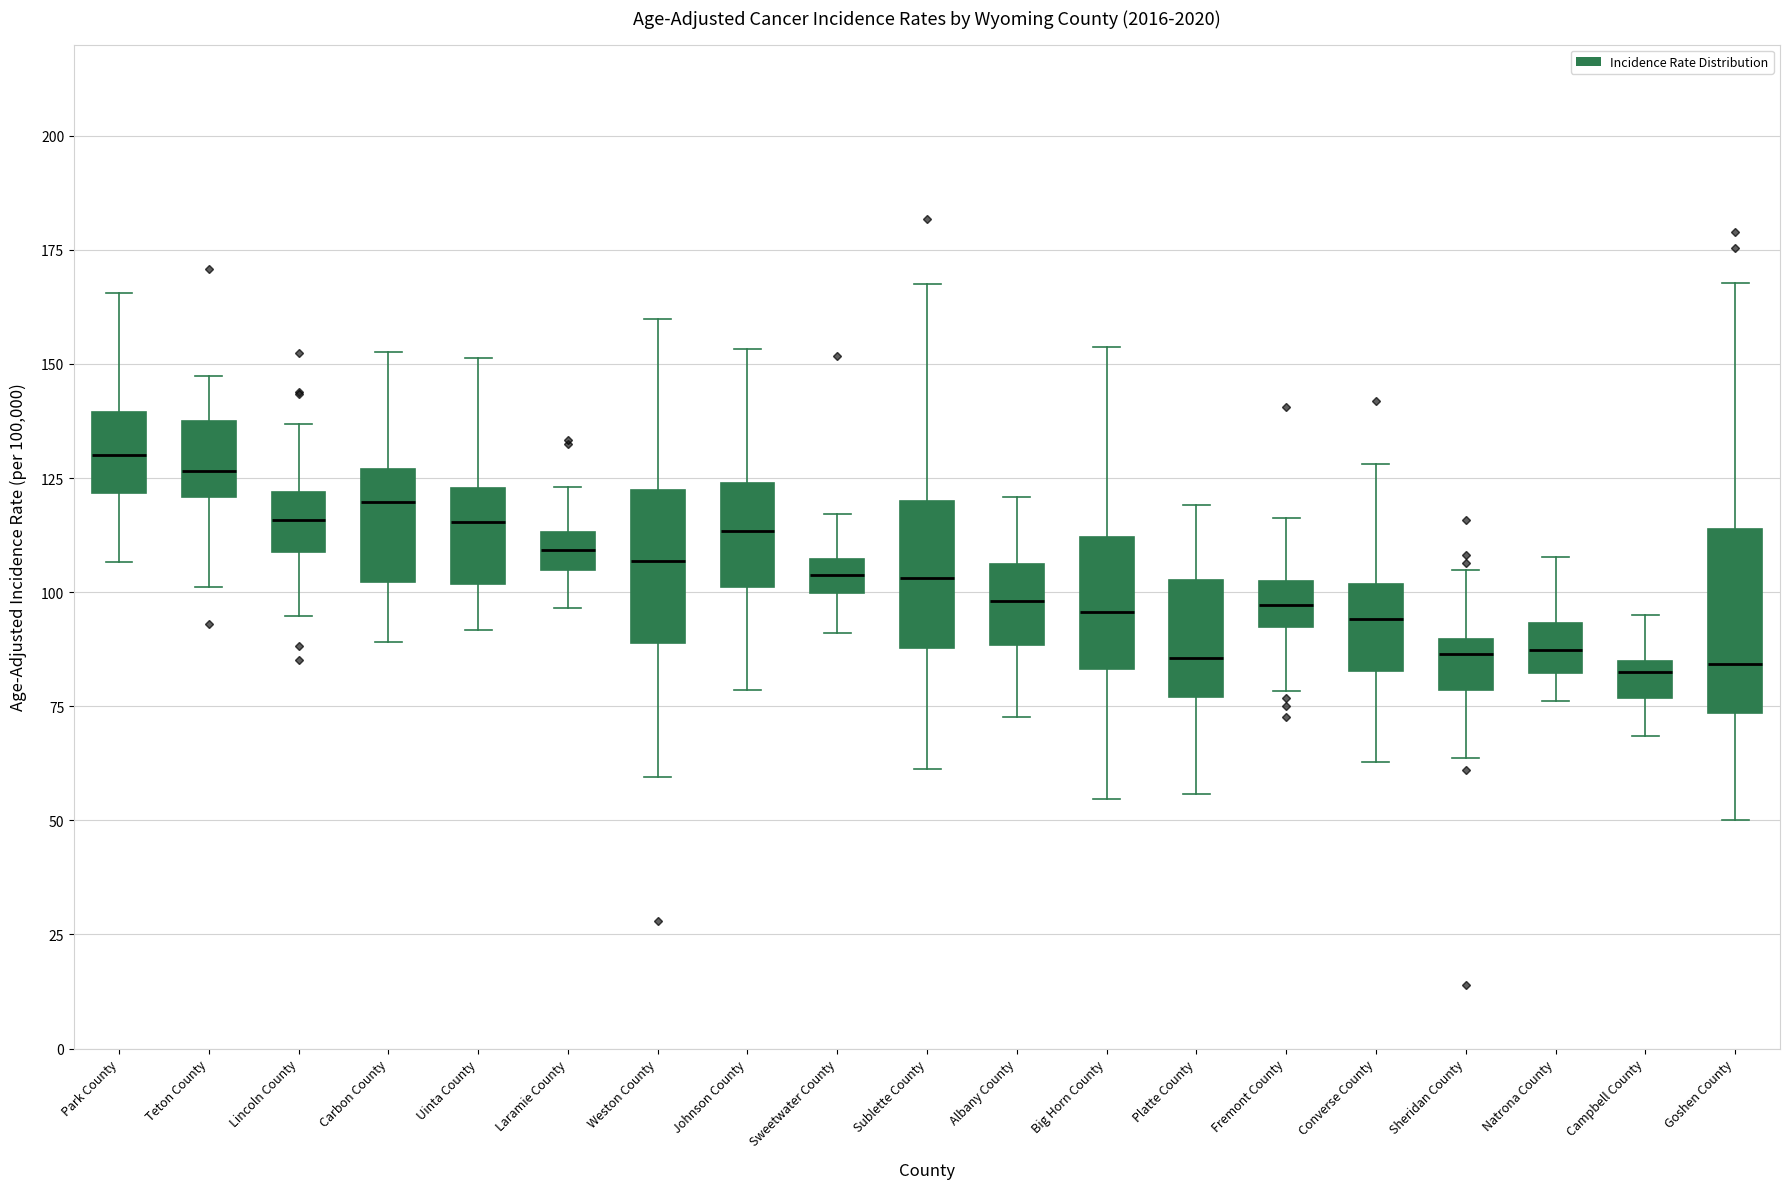

Reading left to right, transcribe this box plot: for each box, give where its median line is, the range the box spans, and where its two whiskers end, as read against the y-axis. The values are not printed on the chart, so give them approximately, as read against the axis.

Park County: median 130, box 120 to 140, whiskers 105 to 165
Teton County: median 125, box 120 to 140, whiskers 100 to 145
Lincoln County: median 115, box 110 to 120, whiskers 95 to 135
Carbon County: median 120, box 100 to 125, whiskers 90 to 155
Uinta County: median 115, box 100 to 125, whiskers 90 to 150
Laramie County: median 110, box 105 to 115, whiskers 95 to 125
Weston County: median 105, box 90 to 120, whiskers 60 to 160
Johnson County: median 115, box 100 to 125, whiskers 80 to 155
Sweetwater County: median 105 (inside the box), box 100 to 105, whiskers 90 to 115
Sublette County: median 105, box 90 to 120, whiskers 60 to 165
Albany County: median 100, box 90 to 105, whiskers 75 to 120
Big Horn County: median 95, box 85 to 110, whiskers 55 to 155
Platte County: median 85, box 75 to 105, whiskers 55 to 120
Fremont County: median 95, box 90 to 100, whiskers 80 to 115
Converse County: median 95, box 85 to 100, whiskers 65 to 130
Sheridan County: median 85, box 80 to 90, whiskers 65 to 105
Natrona County: median 85, box 80 to 95, whiskers 75 to 110
Campbell County: median 85 (just below the box's upper edge), box 75 to 85, whiskers 70 to 95
Goshen County: median 85, box 75 to 115, whiskers 50 to 170